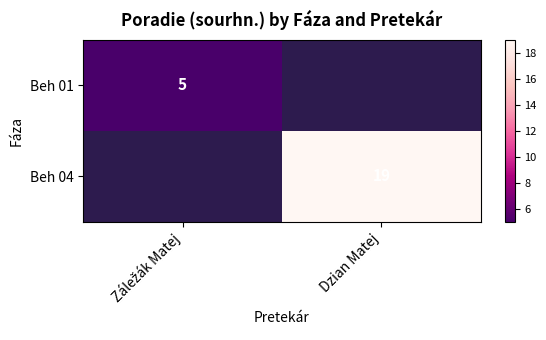

The Beh 04 series shows 19 at Dzian Matej. True or false?

True